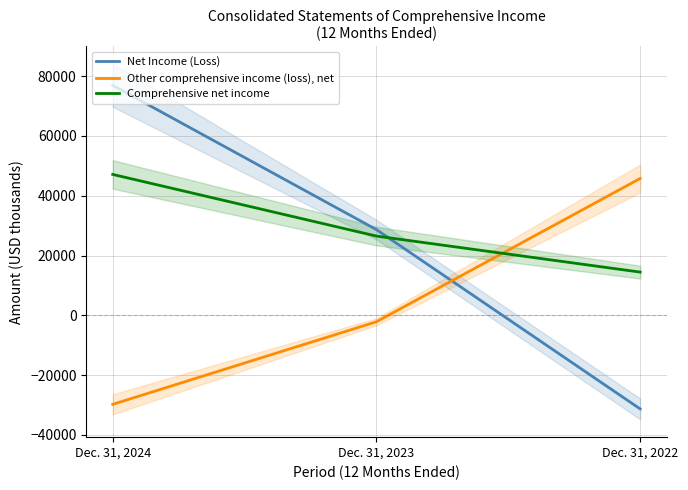

What is the difference between the Comprehensive net income values at Dec. 31, 2023 and Dec. 31, 2022?

12050